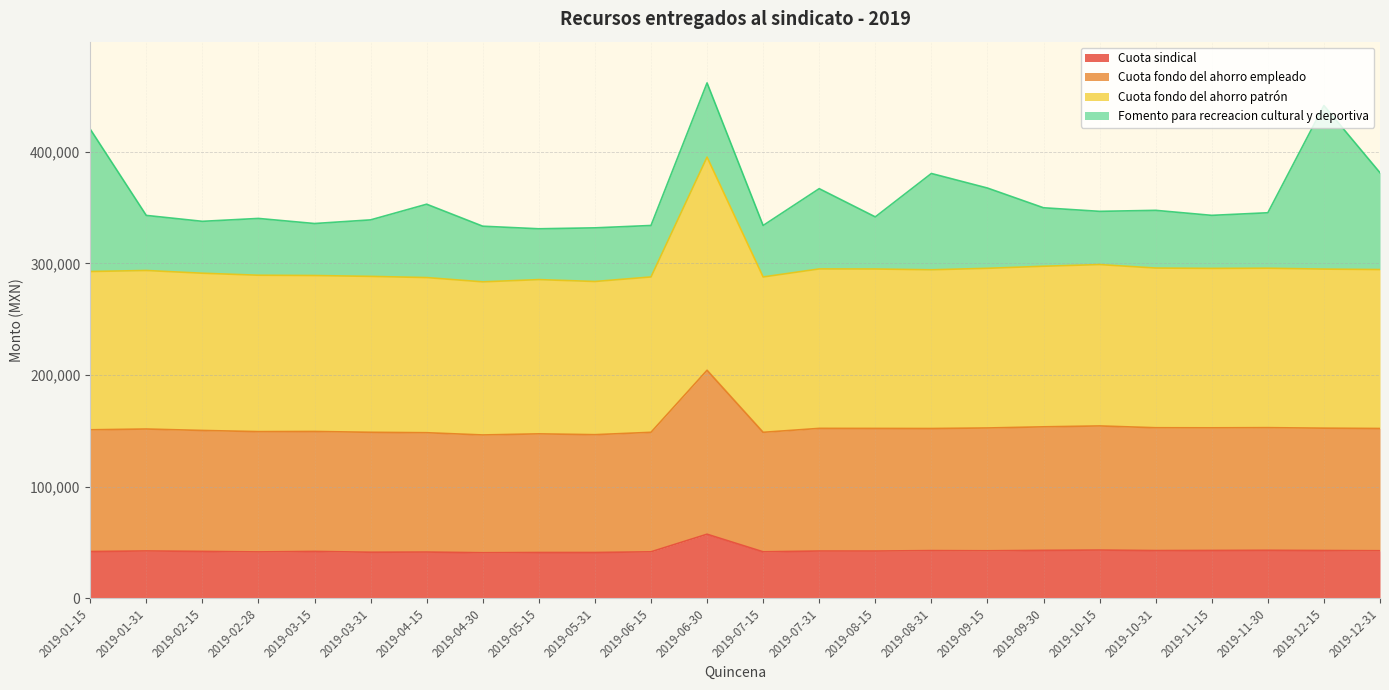

Which series changed the most between 2019-05-31 and 2019-07-15?

Cuota fondo del ahorro empleado